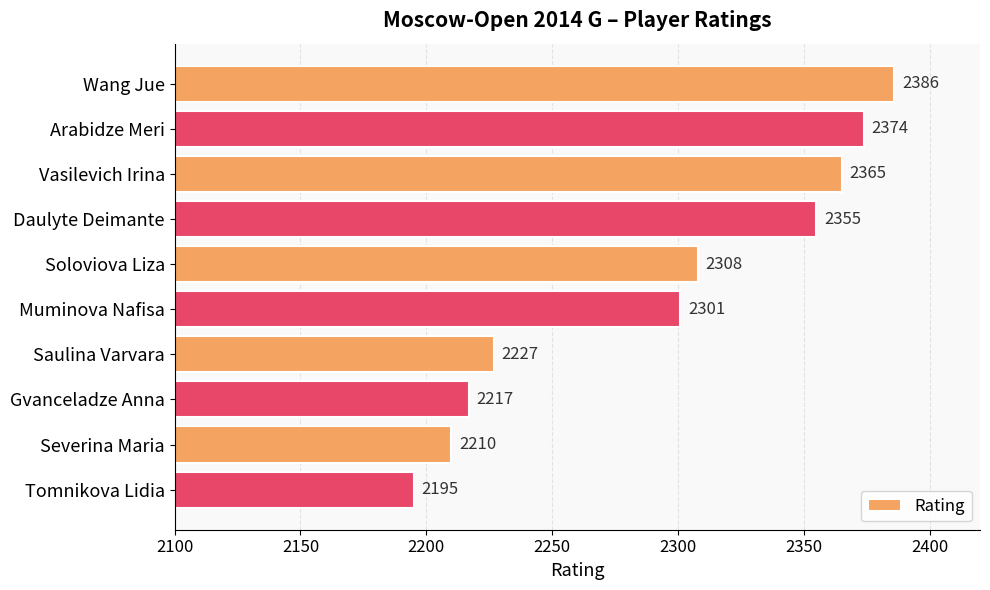

What value does the data have at Soloviova Liza, to the nearest 10?

2310